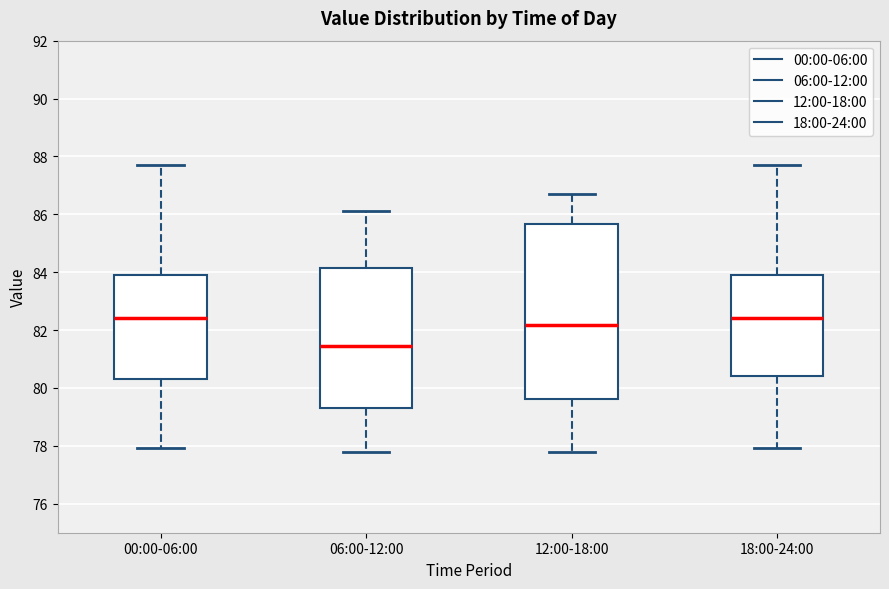

Which box is the tallest, from its lower edge to its upper edge?

12:00-18:00